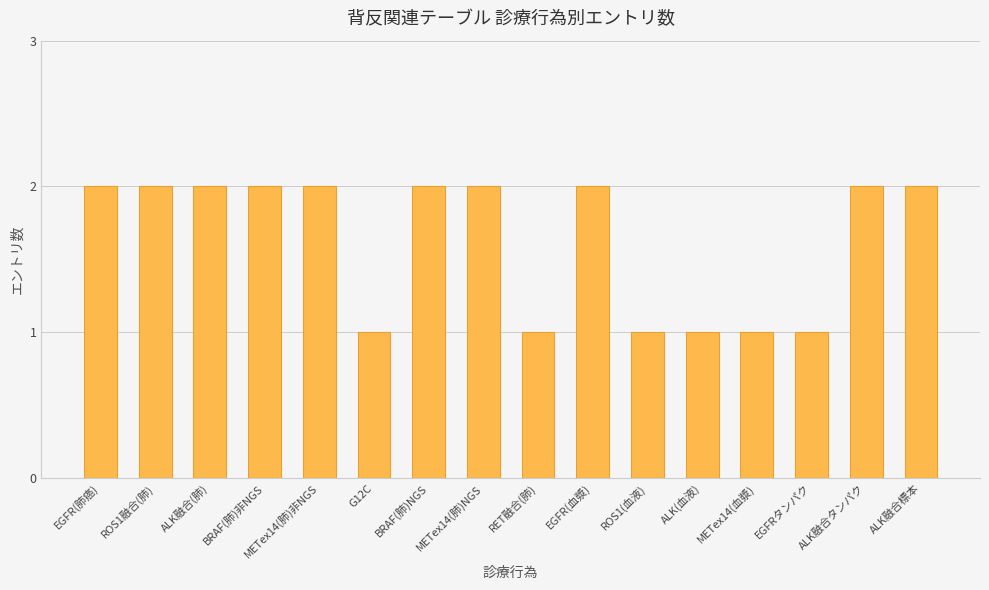

Is it true that the value at BRAF(肺)NGS is 2?

True